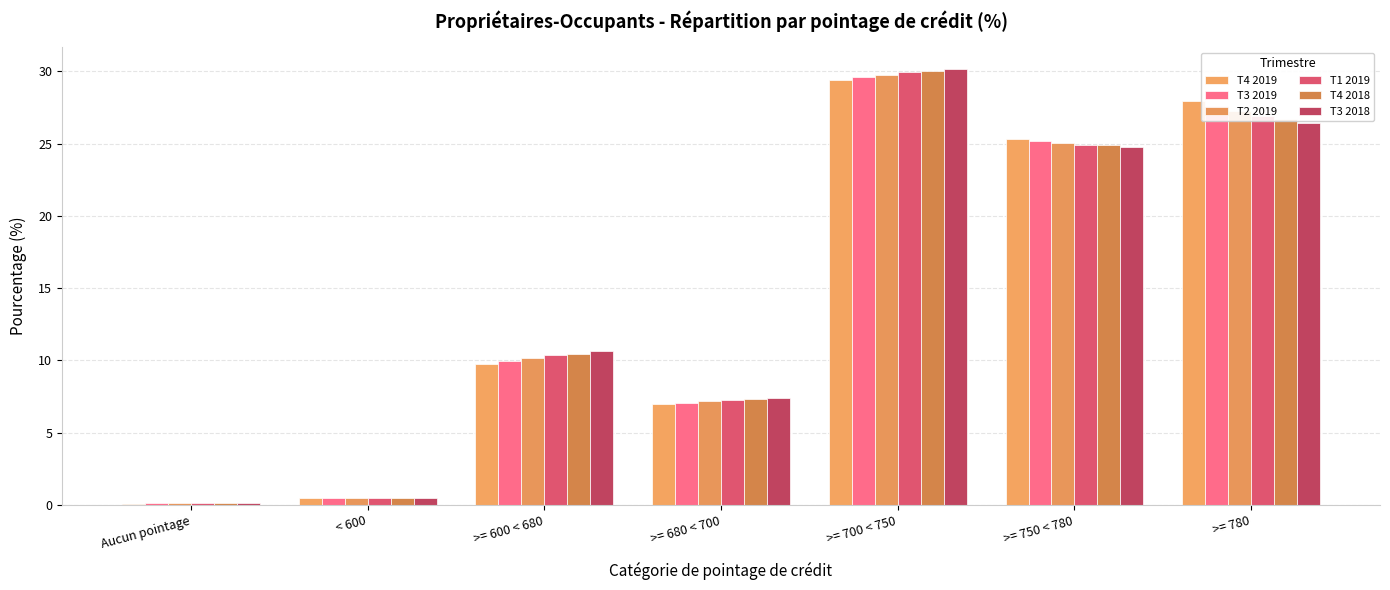

Reading left to right, list all the values displayed in this chart.

T4 2019: 0.1	0.4	9.8	7.0	29.4	25.3	28.0
T3 2019: 0.1	0.5	10.0	7.1	29.6	25.2	27.6
T2 2019: 0.1	0.5	10.1	7.2	29.8	25.1	27.3
T1 2019: 0.1	0.5	10.4	7.2	30.0	24.9	26.9
T4 2018: 0.1	0.5	10.5	7.3	30.1	24.9	26.7
T3 2018: 0.1	0.5	10.6	7.4	30.2	24.8	26.4